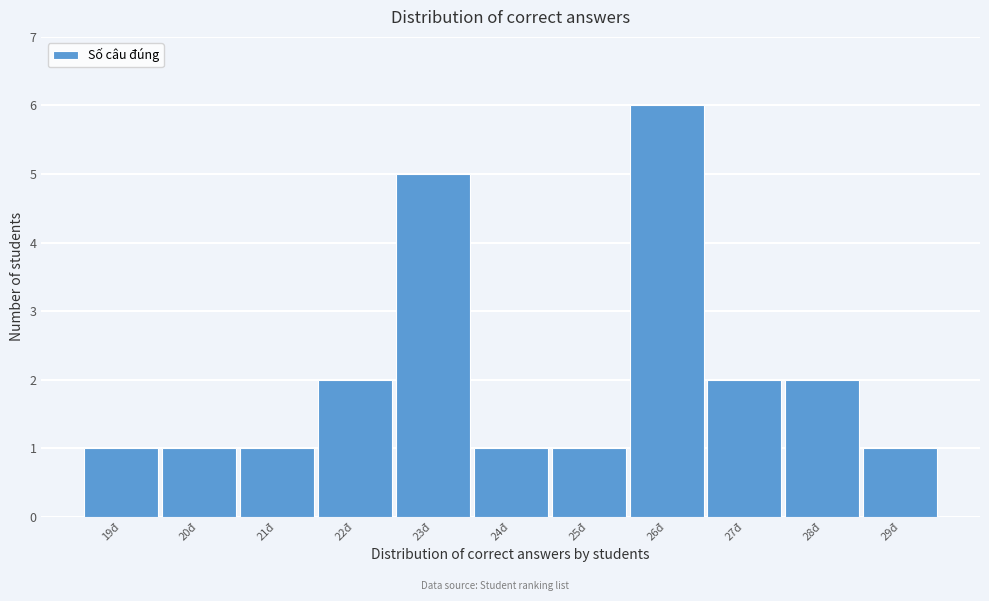

Reading left to right, extract all data points from this chart.

1	1	1	2	5	1	1	6	2	2	1